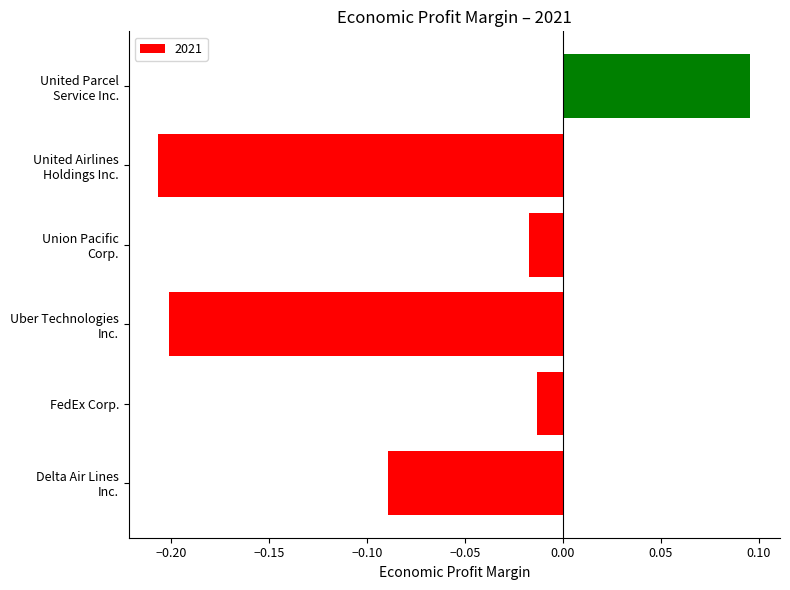

What is the difference between the maximum and minimum values?

0.3